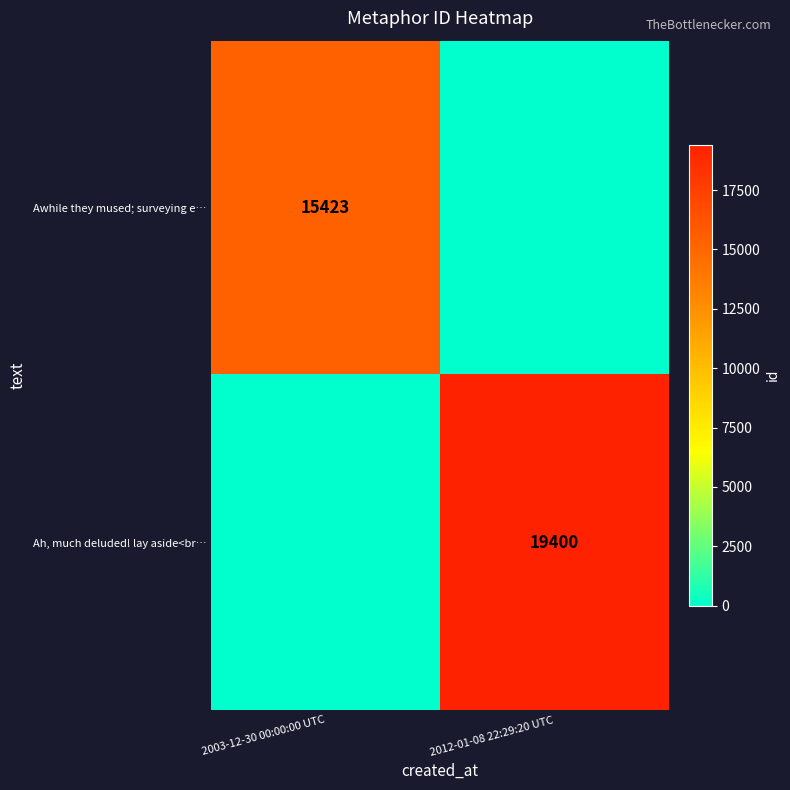

Between 2003-12-30 00:00:00 UTC and 2012-01-08 22:29:20 UTC, which is larger?

2003-12-30 00:00:00 UTC